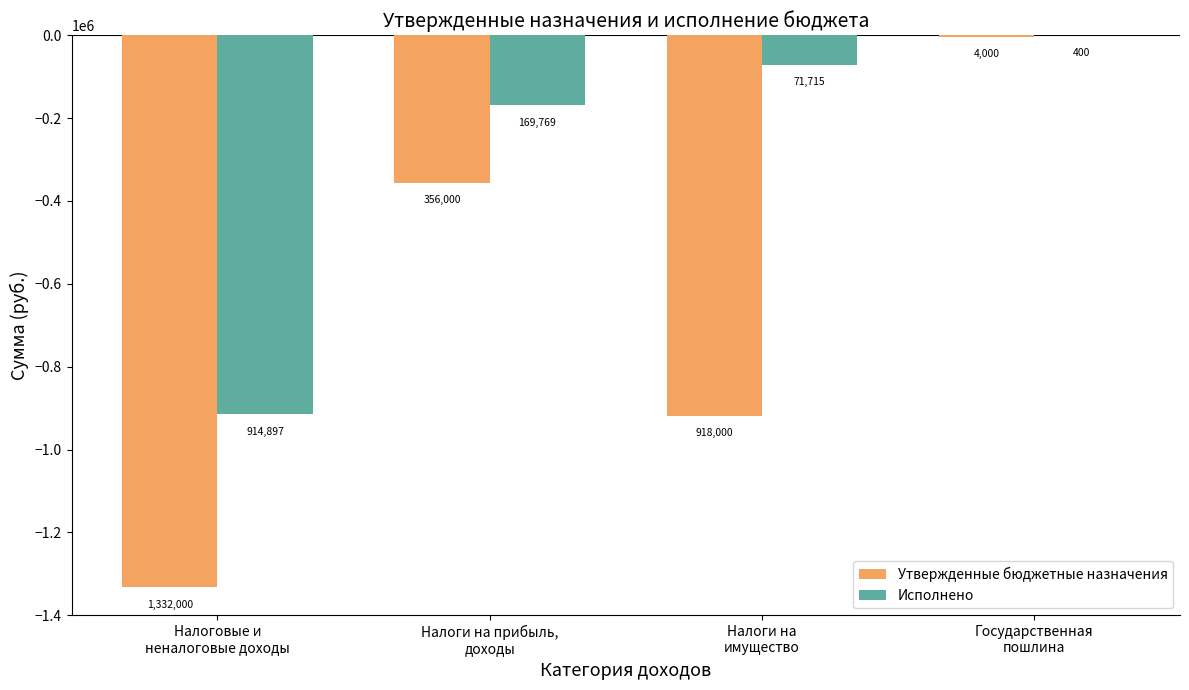

What is the value of the Утвержденные бюджетные назначения bar at the 1st from the left?

-1332000.0